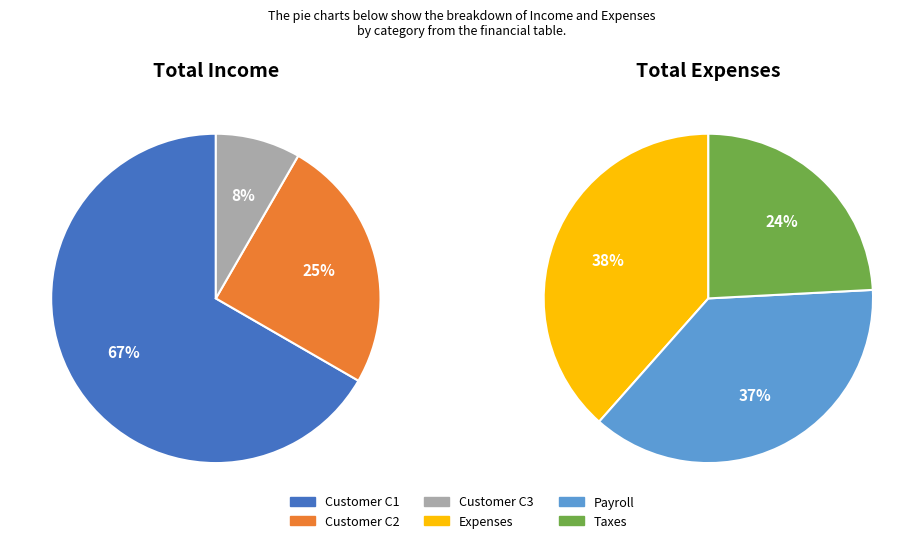

To the nearest percent, what is the average slice percentage?

33%